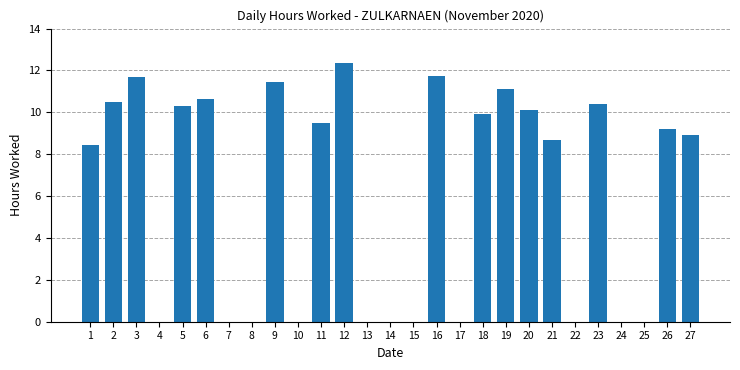

What is the sum of the values at 19 and 10?

11.1